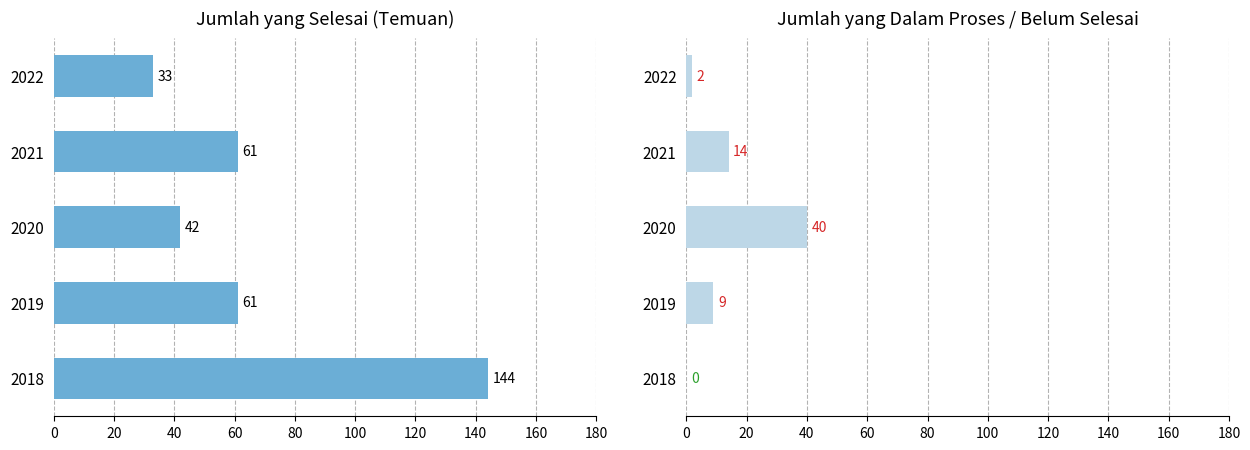

Are the bars horizontal?

Yes